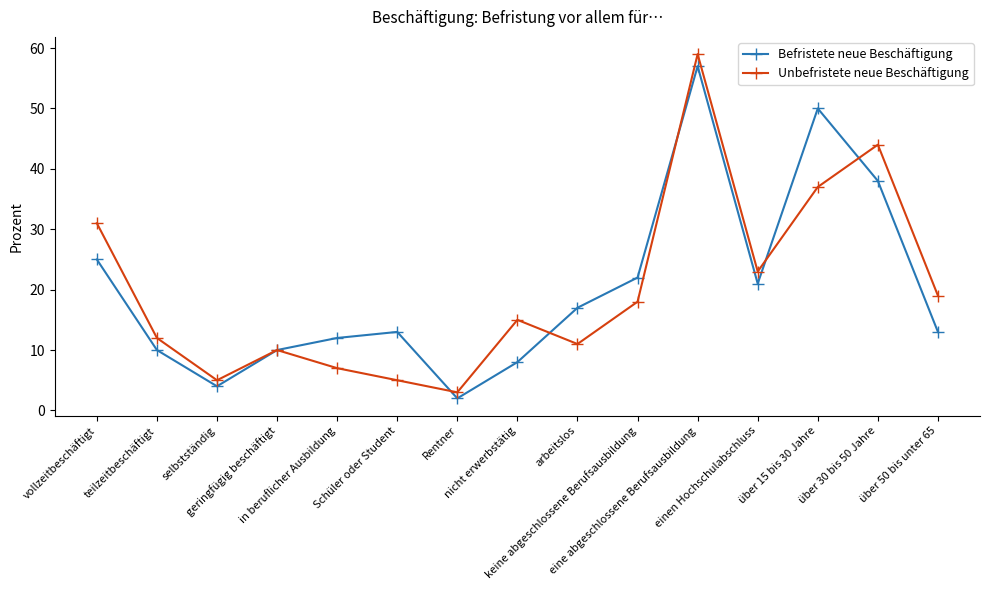

Reading right to left, list all the values displayed in this chart.

Befristete neue Beschäftigung: über 50 bis unter 65=13	über 30 bis 50 Jahre=38	über 15 bis 30 Jahre=50	einen Hochschulabschluss=21	eine abgeschlossene Berufsausbildung=57	keine abgeschlossene Berufsausbildung=22	arbeitslos=17	nicht erwerbstätig=8	Rentner=2	Schüler oder Student=13	in beruflicher Ausbildung=12	geringfügig beschäftigt=10	selbstständig=4	teilzeitbeschäftigt=10	vollzeitbeschäftigt=25
Unbefristete neue Beschäftigung: über 50 bis unter 65=19	über 30 bis 50 Jahre=44	über 15 bis 30 Jahre=37	einen Hochschulabschluss=23	eine abgeschlossene Berufsausbildung=59	keine abgeschlossene Berufsausbildung=18	arbeitslos=11	nicht erwerbstätig=15	Rentner=3	Schüler oder Student=5	in beruflicher Ausbildung=7	geringfügig beschäftigt=10	selbstständig=5	teilzeitbeschäftigt=12	vollzeitbeschäftigt=31